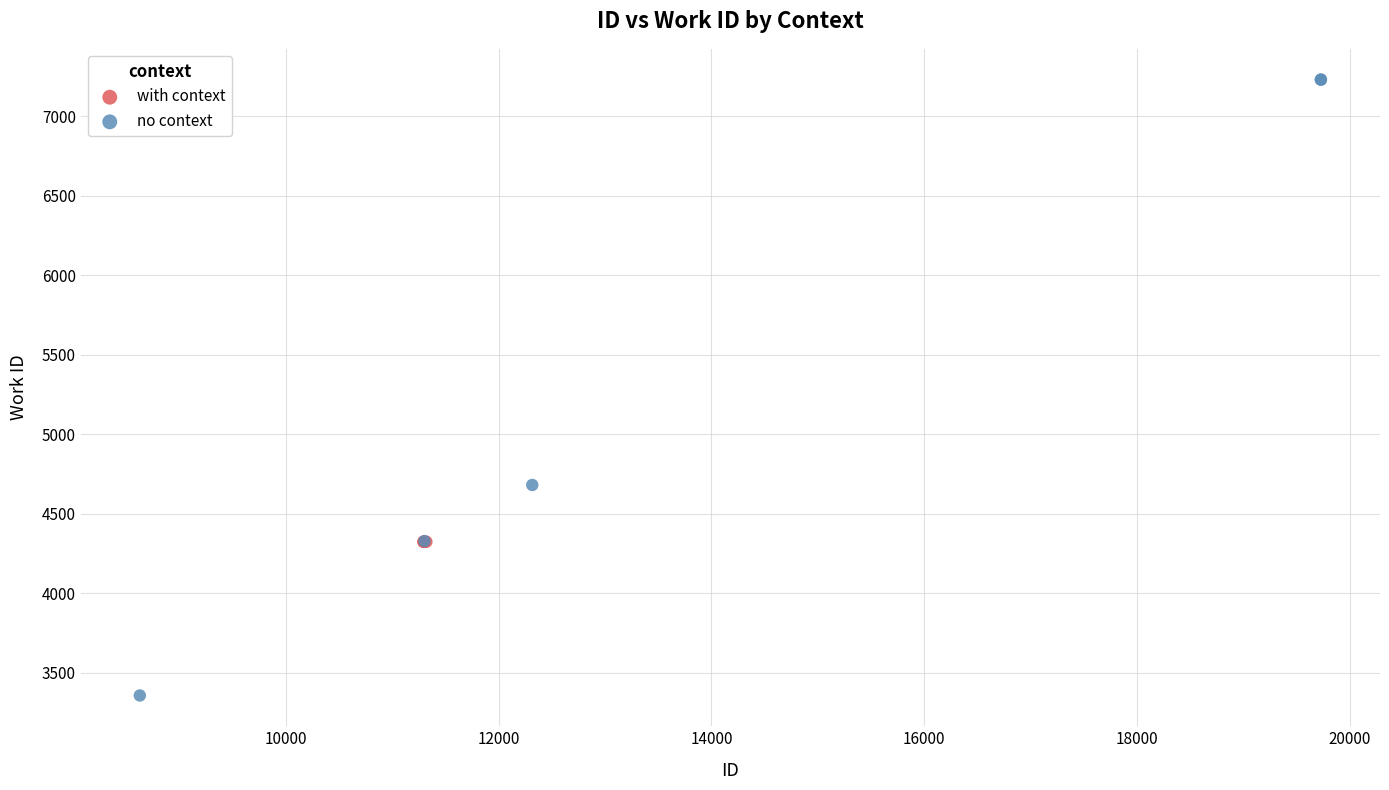

Which series reaches the minimum Y coordinate?

no context